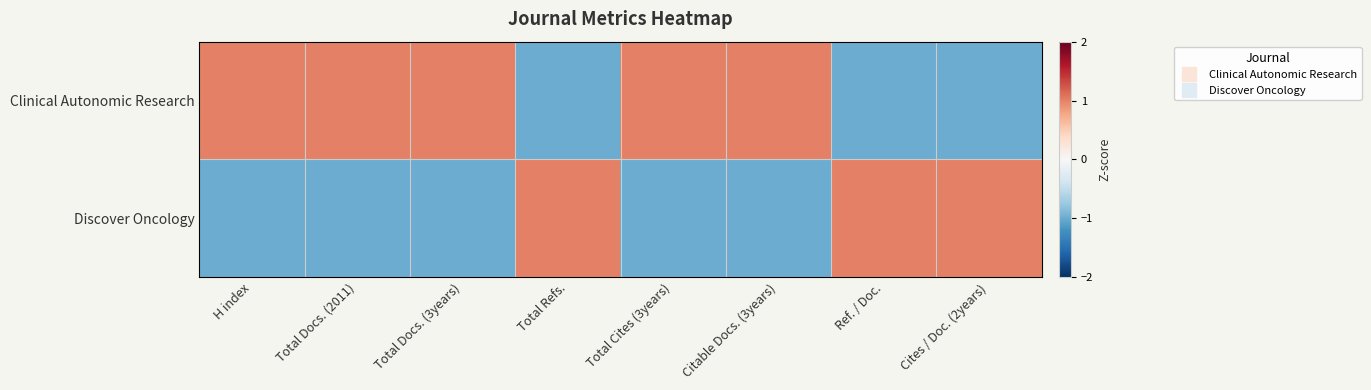

At Total Docs. (3years), list the series in order from smallest to largest.

Discover Oncology, Clinical Autonomic Research